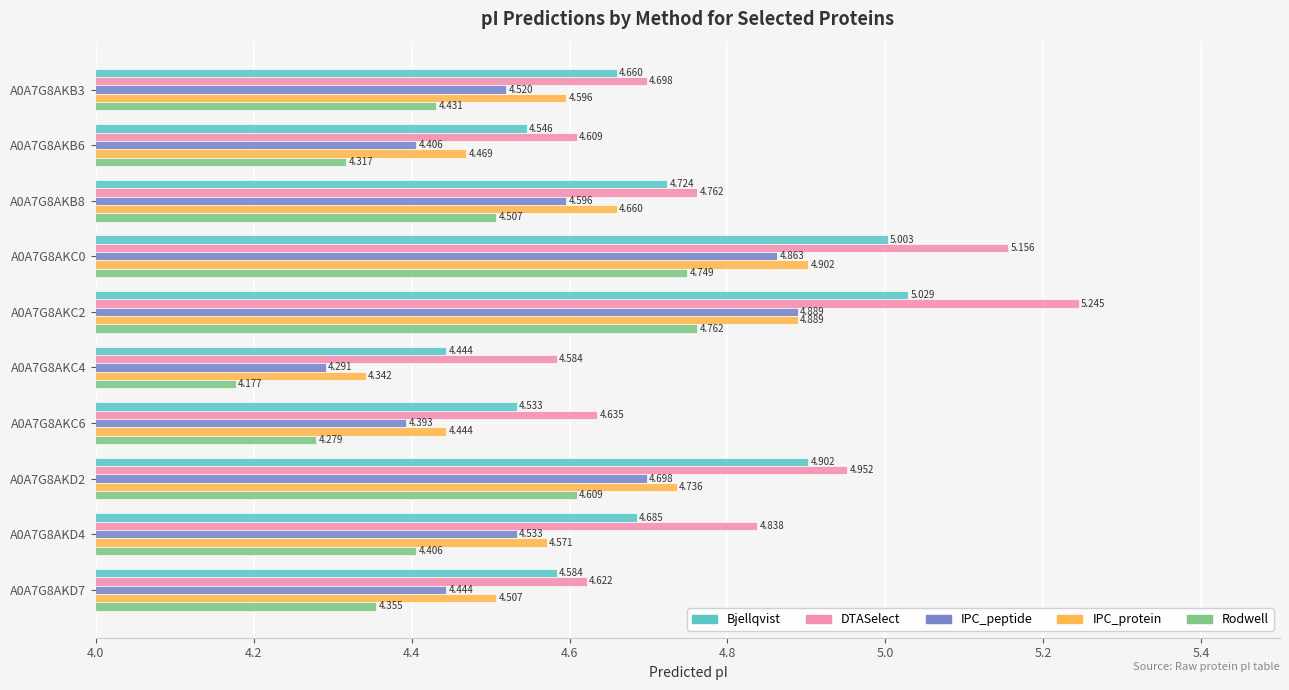

Which series has the largest range (max minus min)?

DTASelect